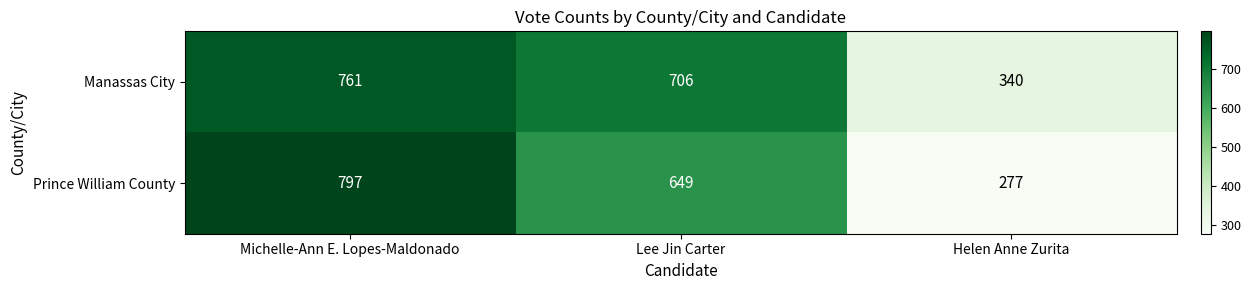

At Helen Anne Zurita, list the series in order from smallest to largest.

Prince William County, Manassas City